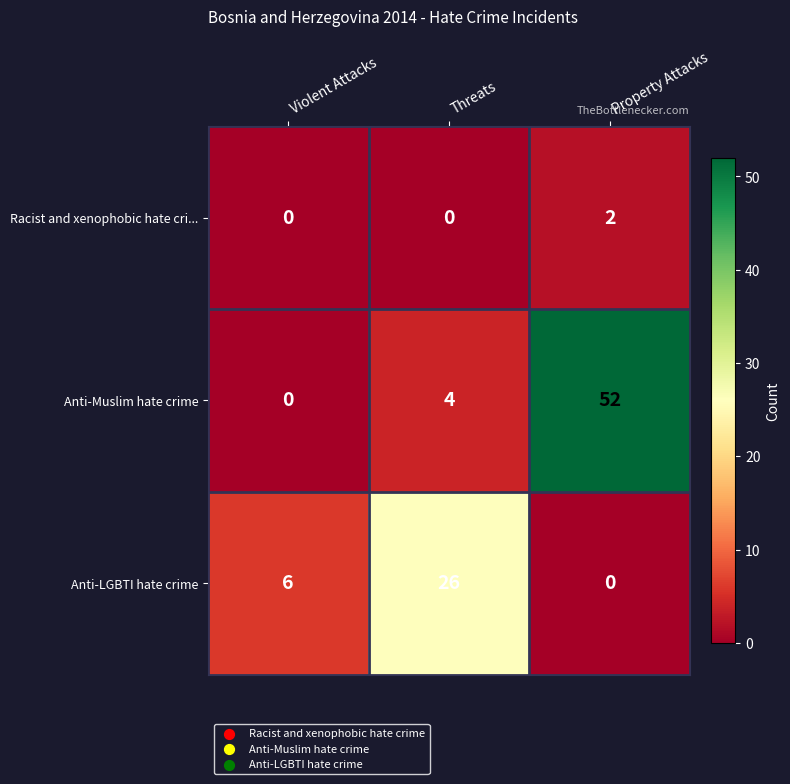

What is the sum of the Anti-Muslim hate crime values at Property Attacks and Violent Attacks?

52